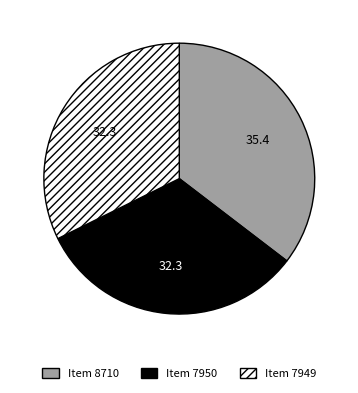

Combined, do Item 8710 and Item 7950 account for over 50%?

Yes